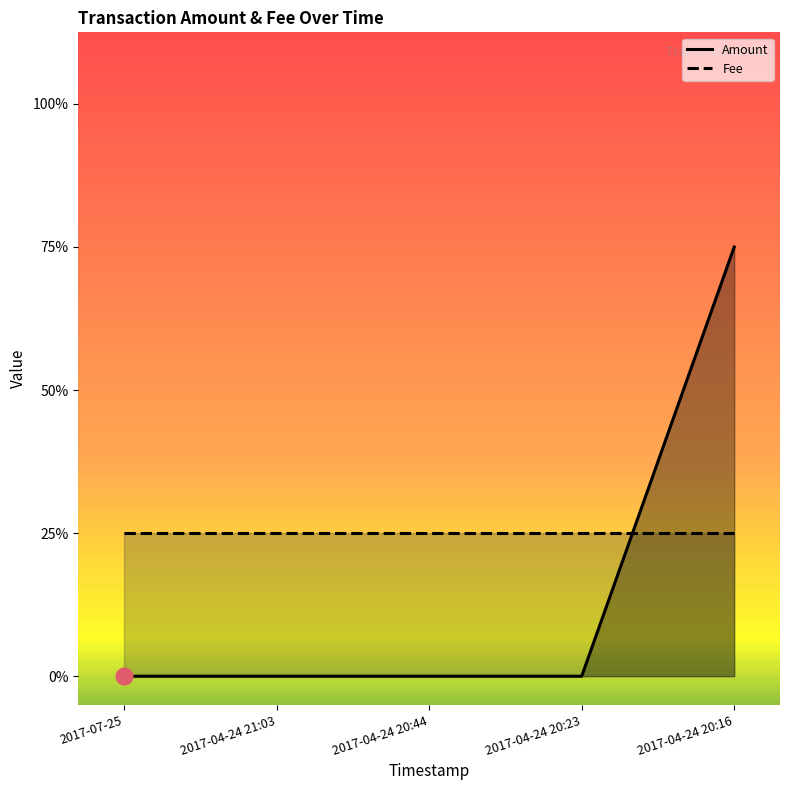

Between 2017-04-24 20:16 and 2017-07-25, which is larger?

2017-04-24 20:16